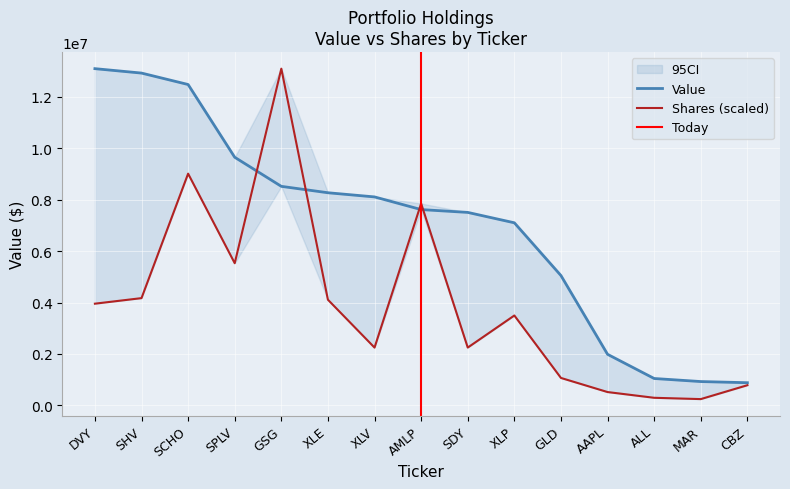

Reading left to right, extract all data points from this chart.

Value: 13100000.0	12928000.0	12483000.0	9652000.0	8520000.0	8271000.0	8109000.0	7616000.0	7506000.0	7102000.0	5049000.0	1984000.0	1043000.0	924000.0	879000.0
Shares or principal amount: 3954216.4	4170593.8	9013868.7	5529133.1	13100000.0	4108188.2	2245786.3	7851958.7	2246248.1	3494538.6	1064447.8	515406.0	292209.0	241240.3	781402.5